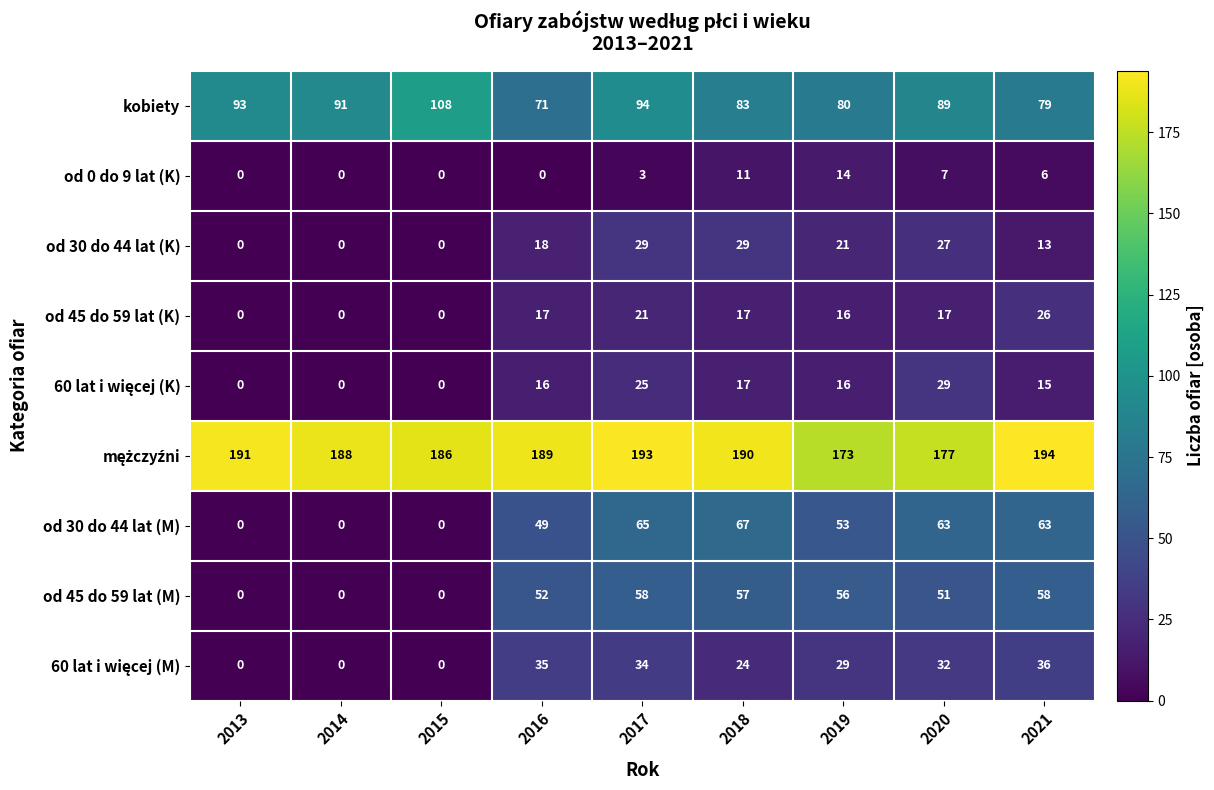

Where is od 30 do 44 lat (K) nearest to the value 14?

2021